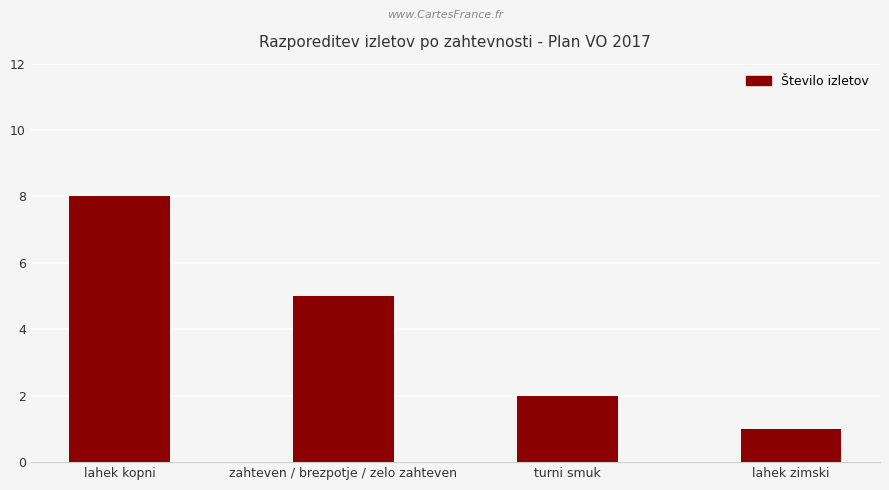

What is the label of the 4th bar from the right?

lahek kopni